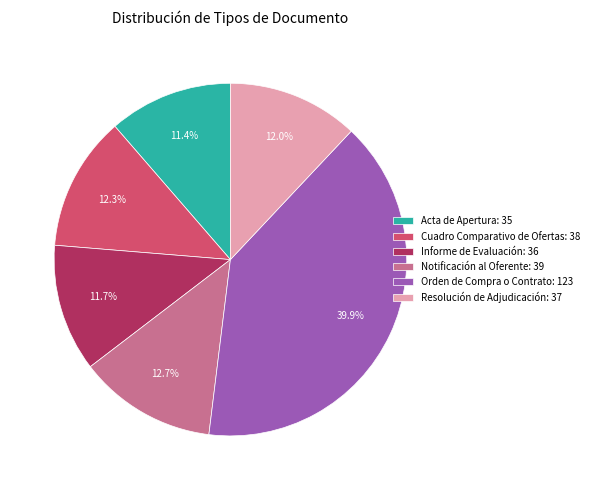

How many slices are in this pie chart?

6